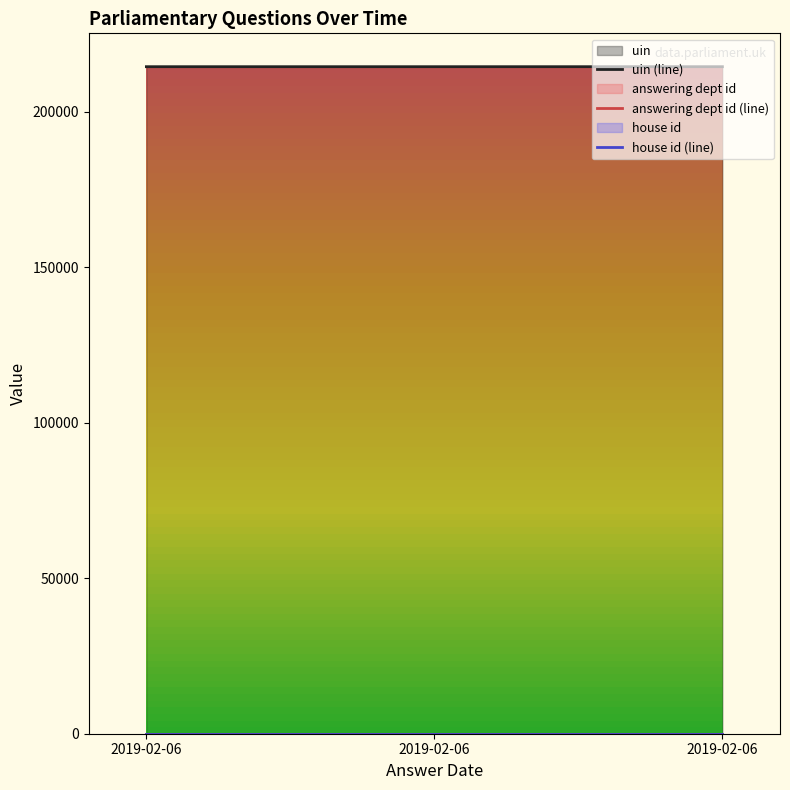

What is the value of the answering dept id point at the 3rd from the left?

14